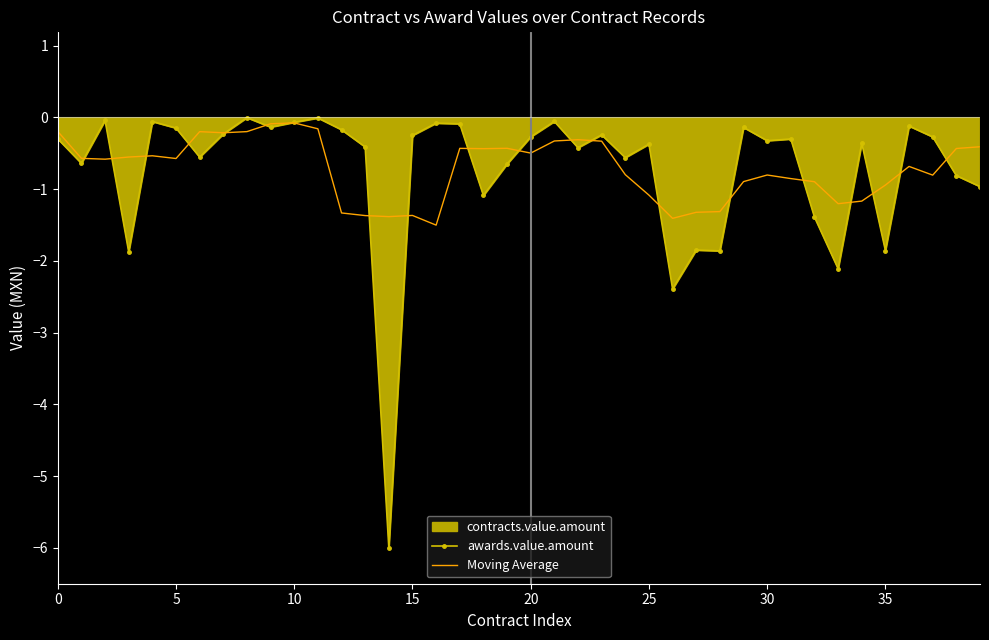

At which label is awards.value.amount closest to -3?

26